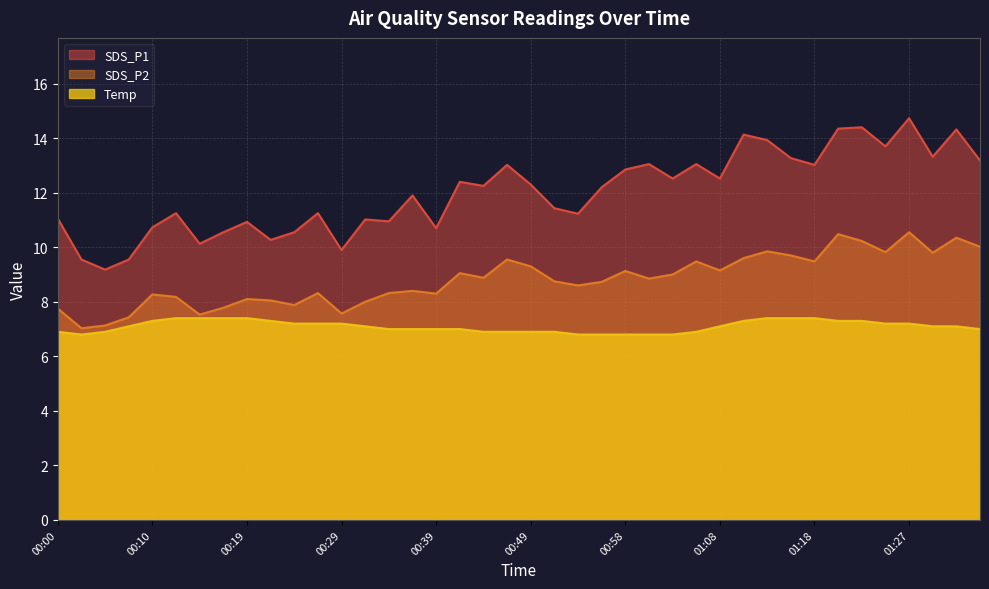

Is the value of SDS_P2 at 00:07 greater than the value of SDS_P1 at 00:49?

No